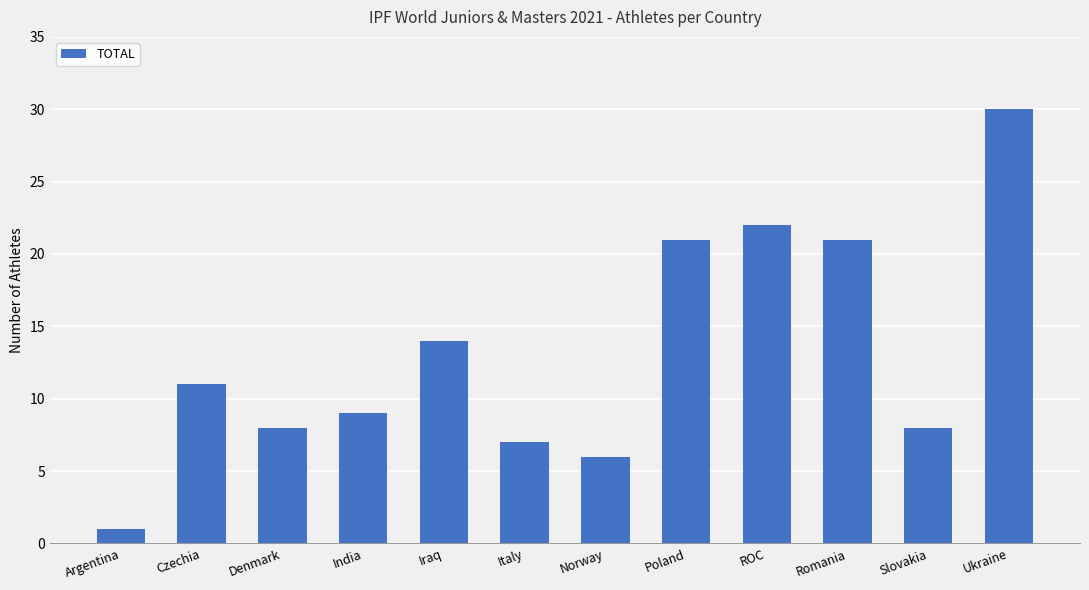

What is the ratio of the value at Iraq to the value at Ukraine?

0.5